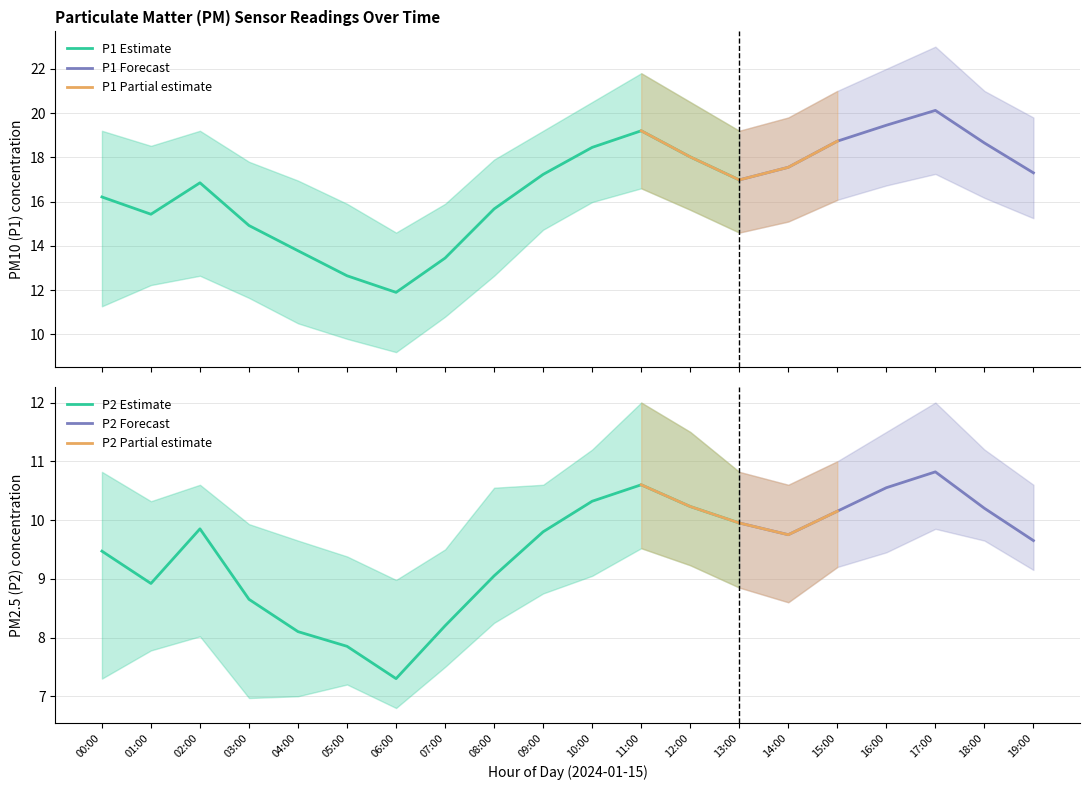

Which has a higher value, 16:00 or 05:00?

16:00